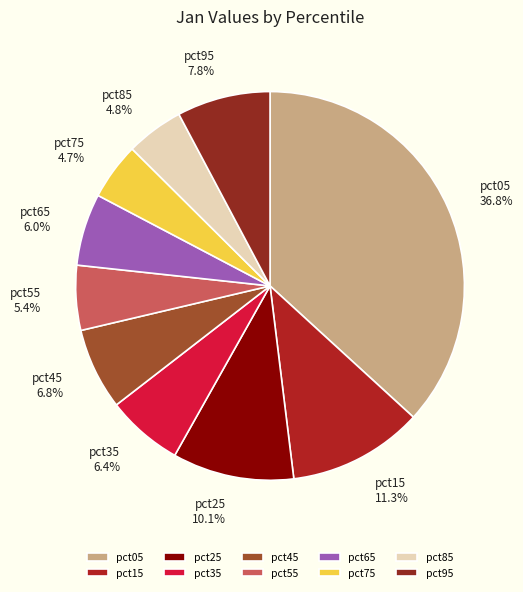

To the nearest percent, what portion does pct85 represent?

5%